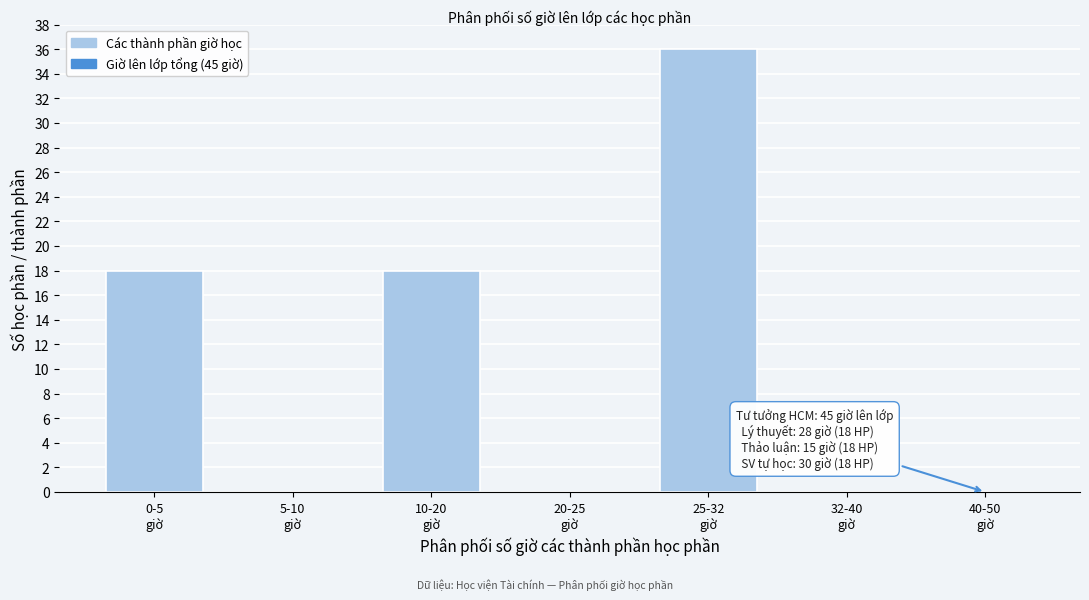

What is the greatest value displayed?

36